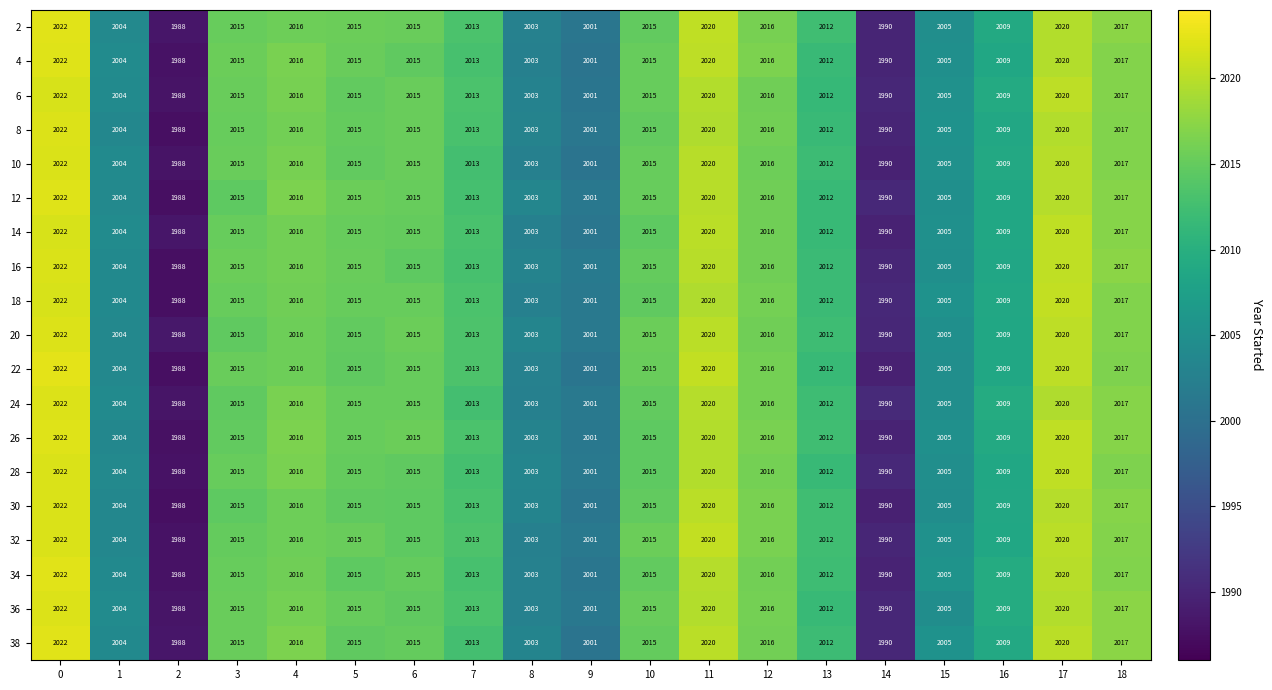

What is the sum of the 34 values at 4 and 1?

4020